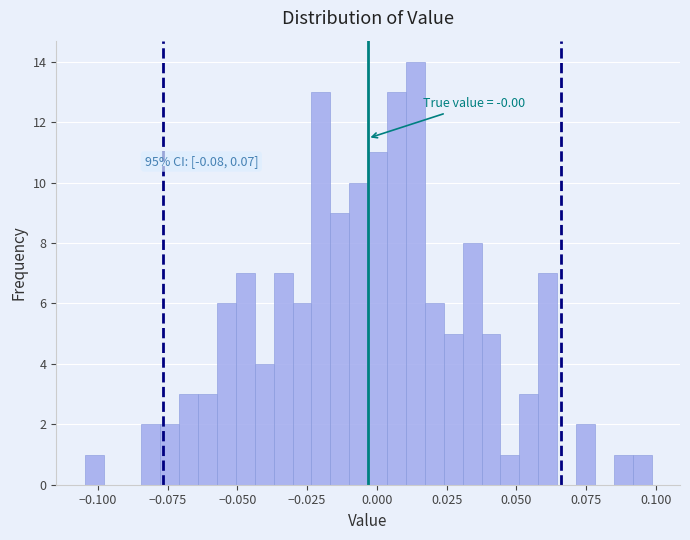

Read against the x-axis, roughly where is the centre of the tallest bar?

0.015